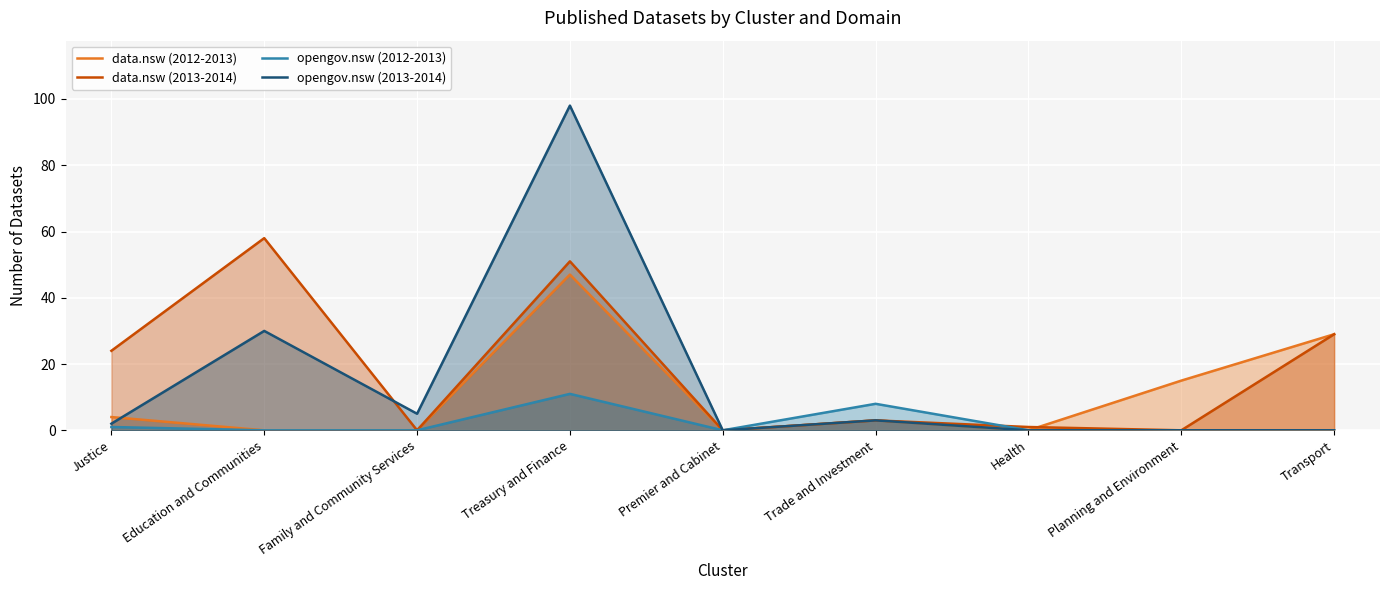

Where is the first local minimum for opengov.nsw (2013-2014)?

Family and Community Services